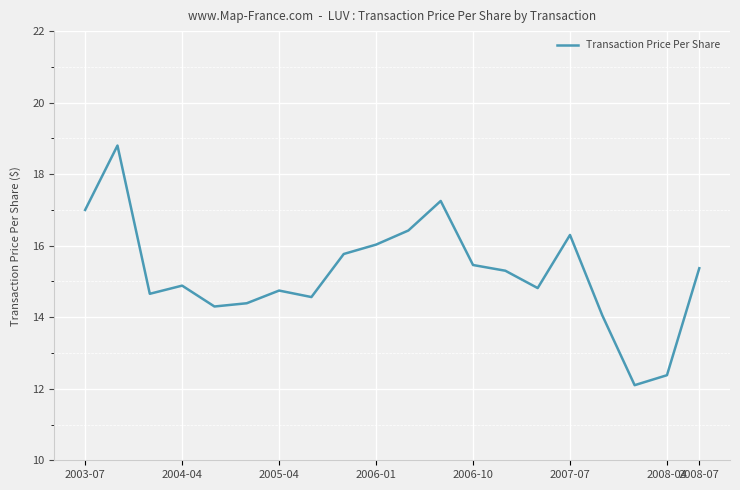

Count the number of data series in this chart.

1